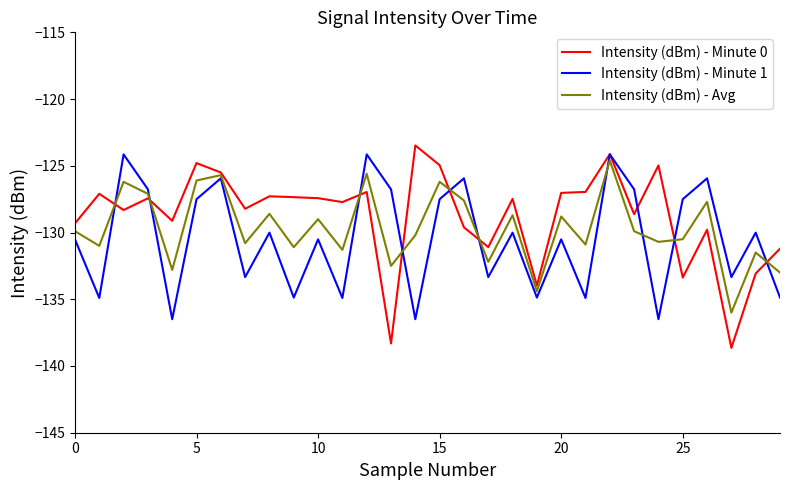

What is the greatest value displayed?

-123.5